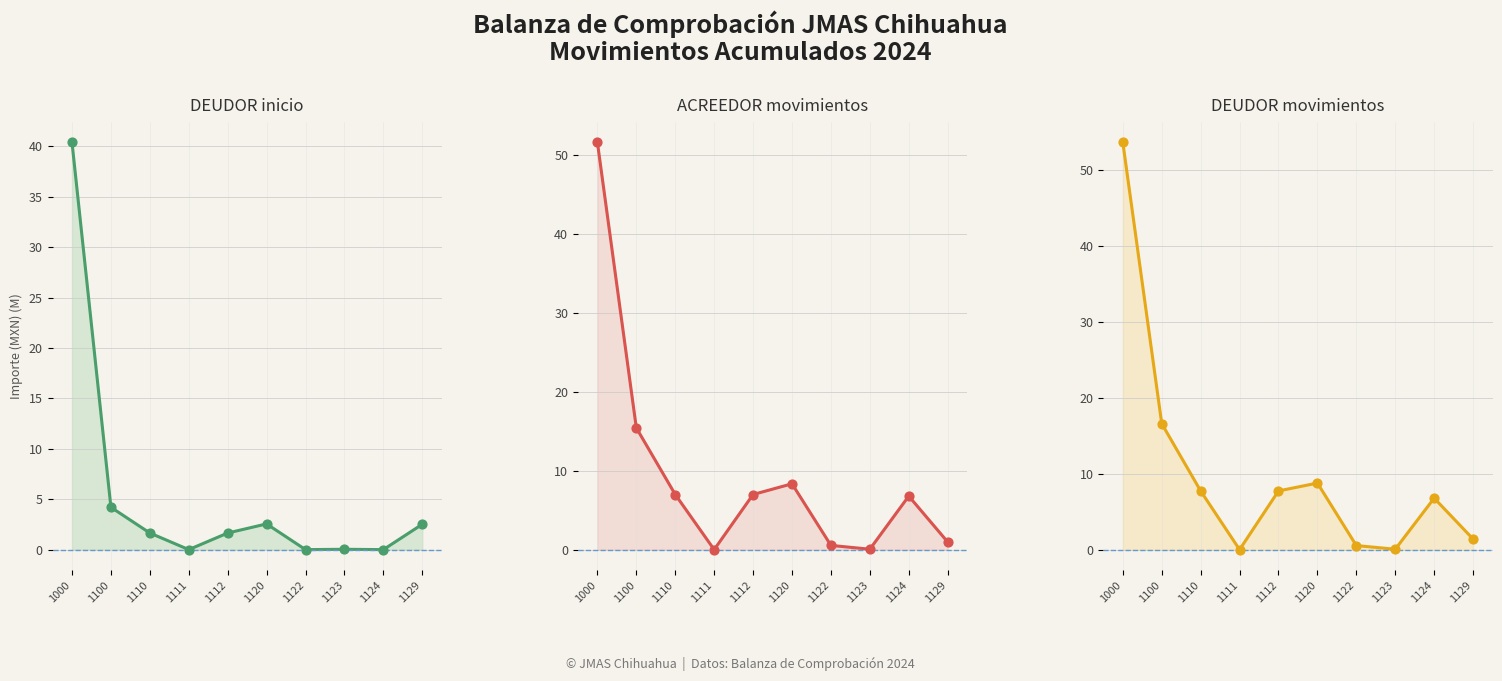

Is the value of ACREEDOR_mov at 1000 greater than the value of ACREEDOR_mov pts at 1122?

Yes